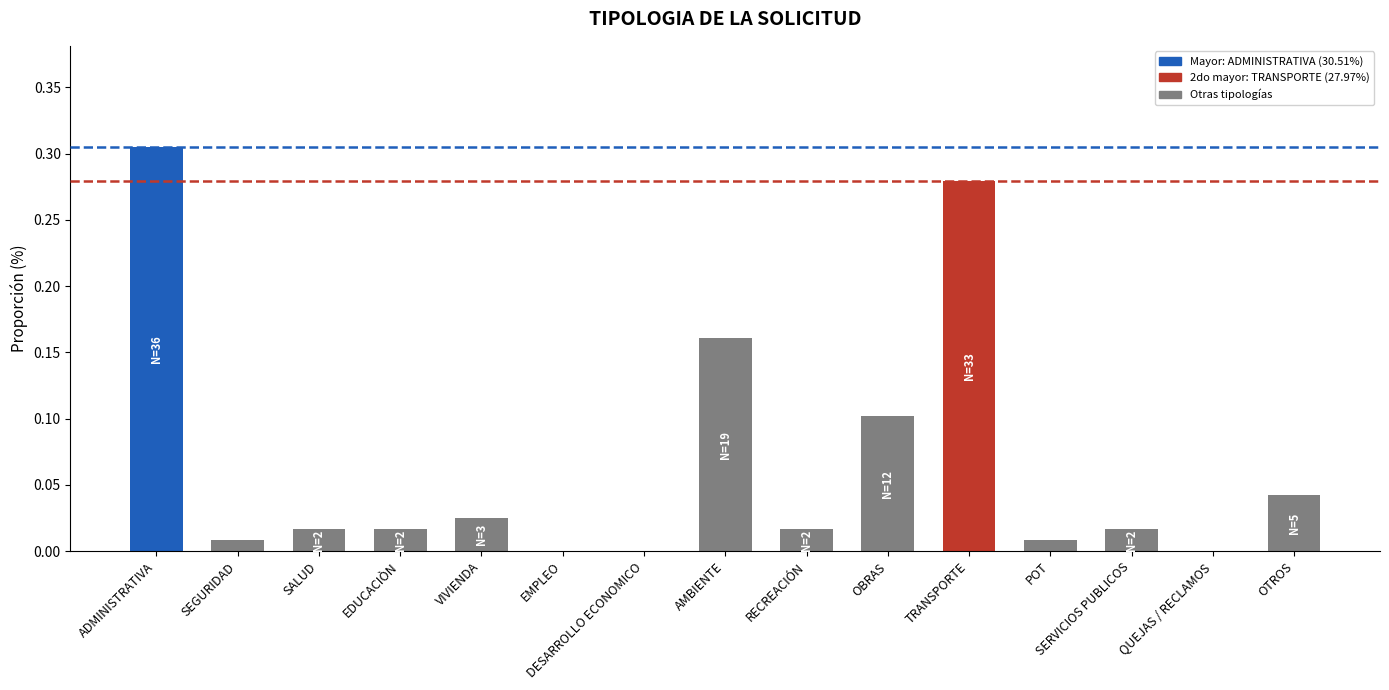

The value at DESARROLLO ECONOMICO is -0.1. True or false?

False